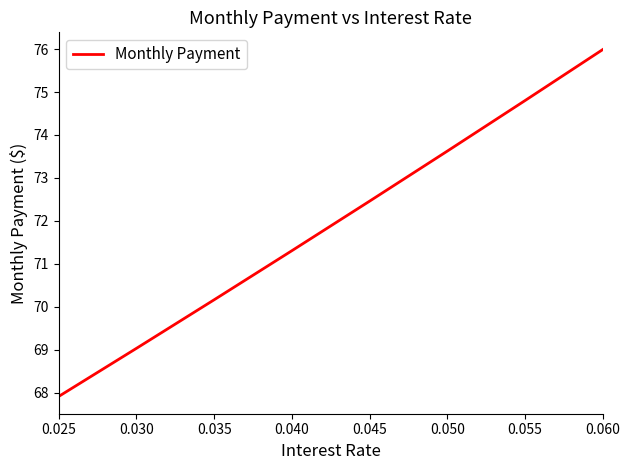

True or false: the data has more than 1 interior local peaks.

False